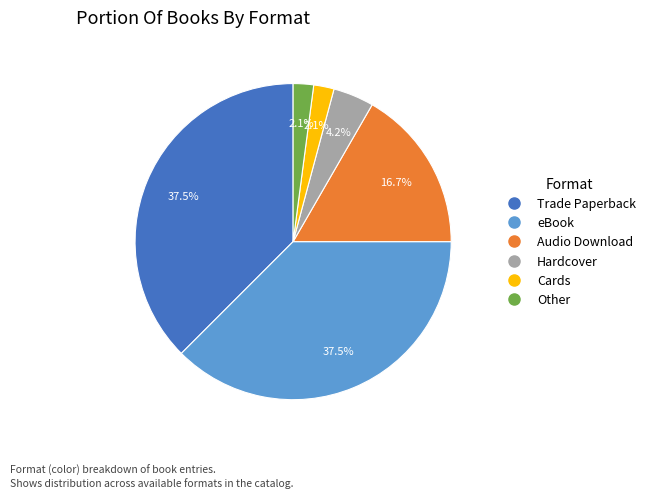

What percentage is NOT represented by Cards?

97.9%